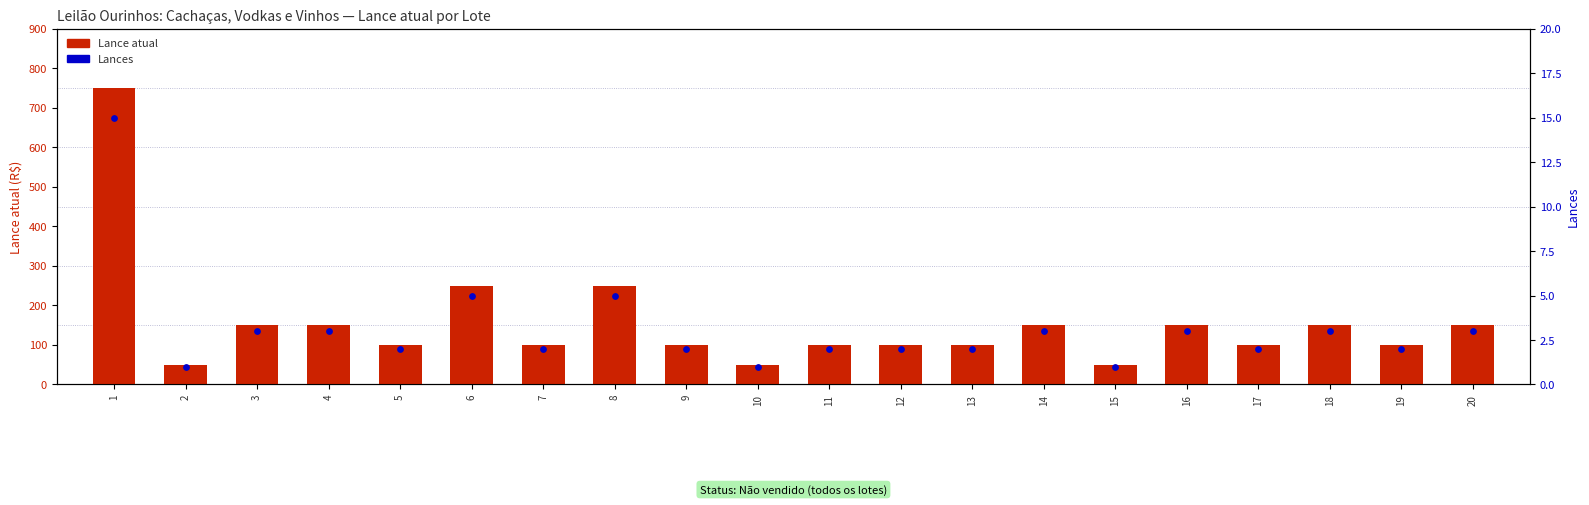

What is the total value across all series at 7?

102